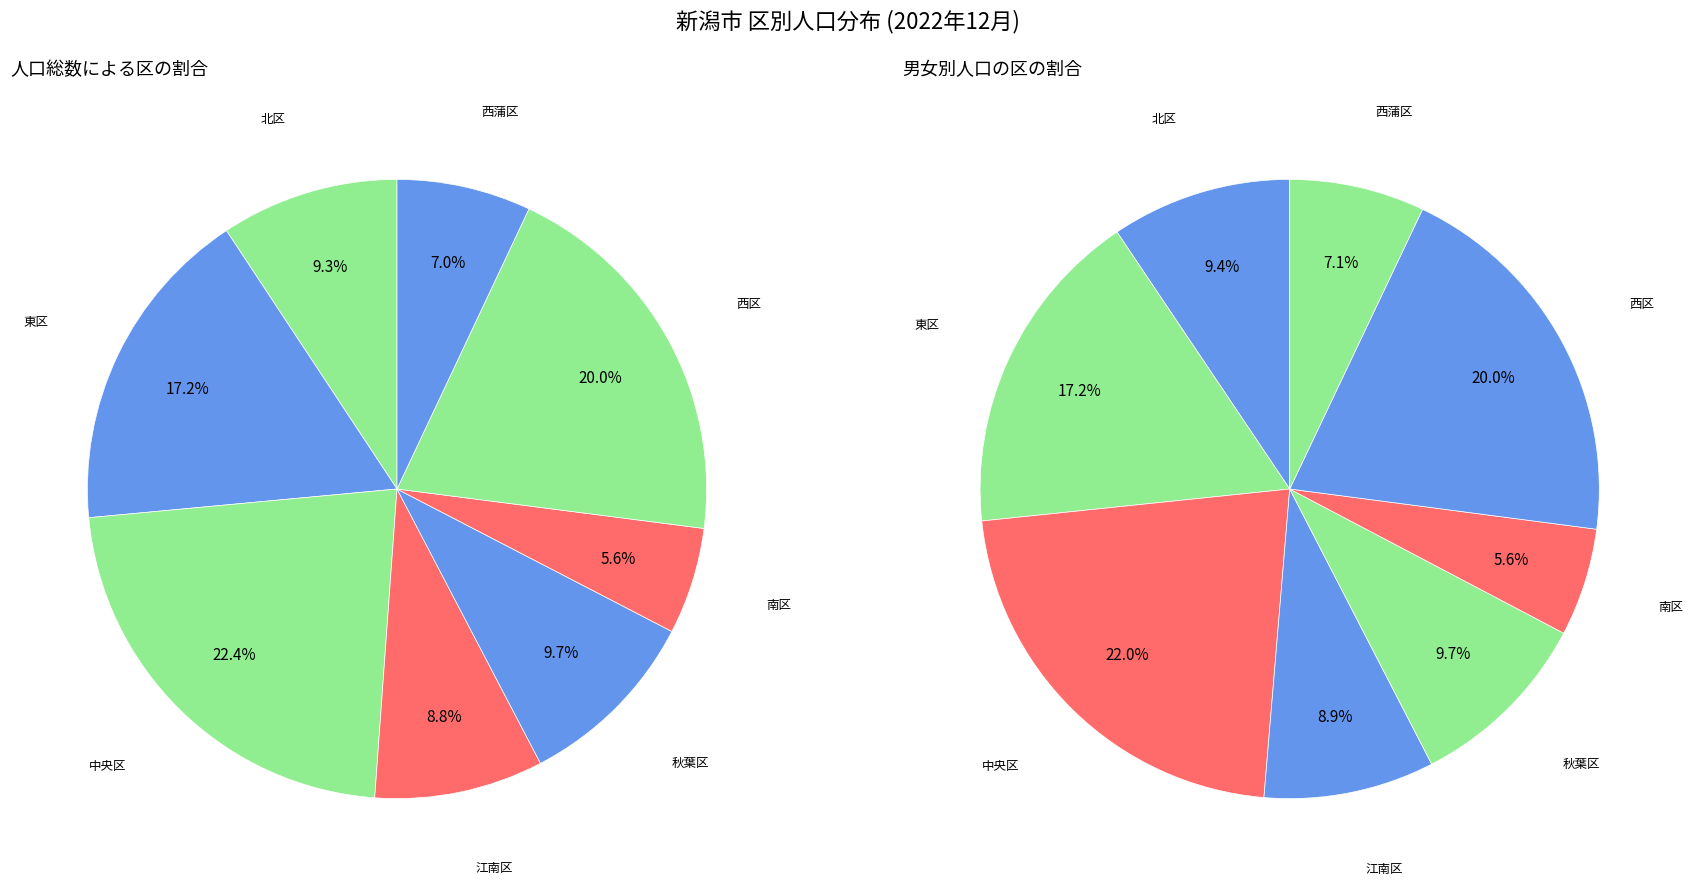

Count the number of slices in the pie.

8